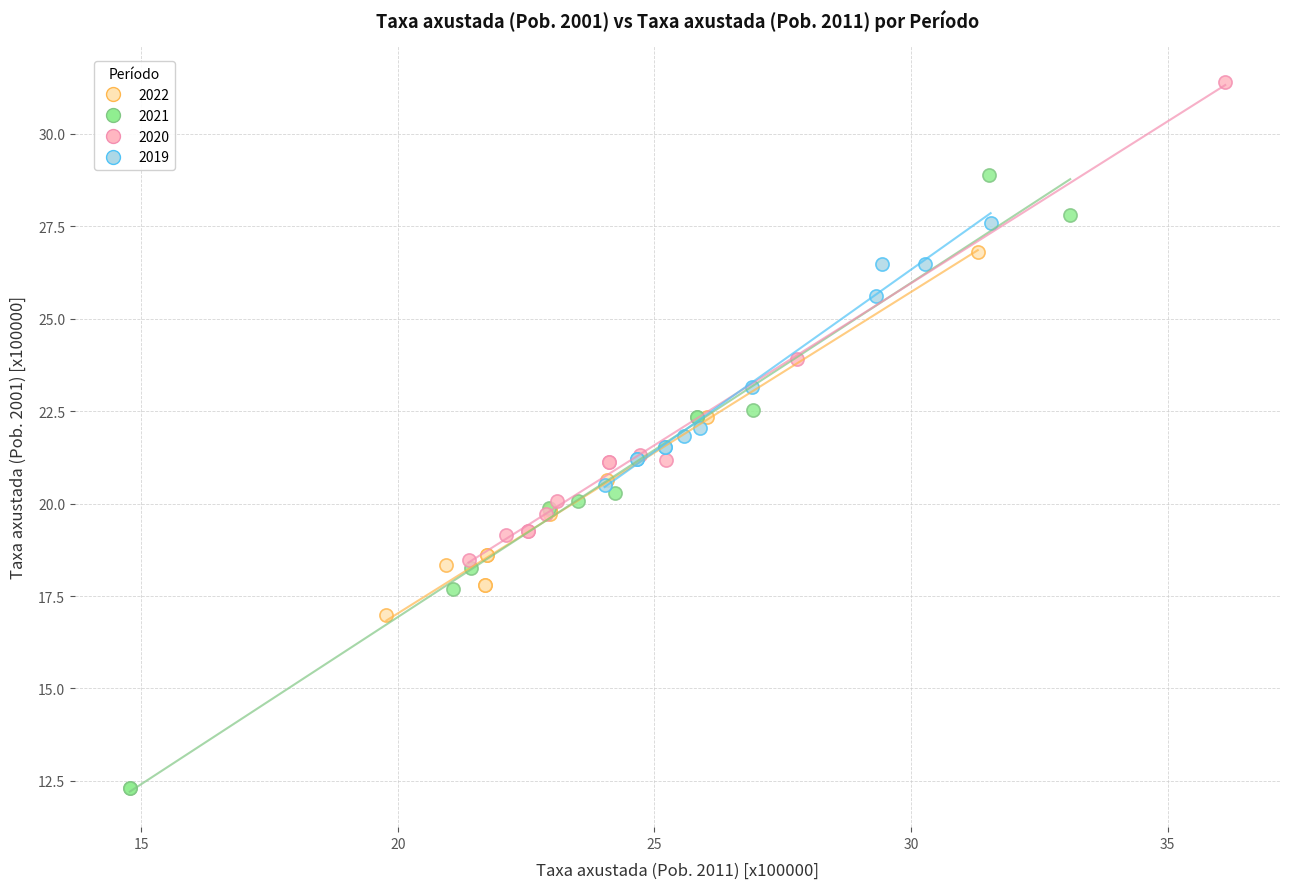

Which series reaches the minimum Y coordinate?

2021